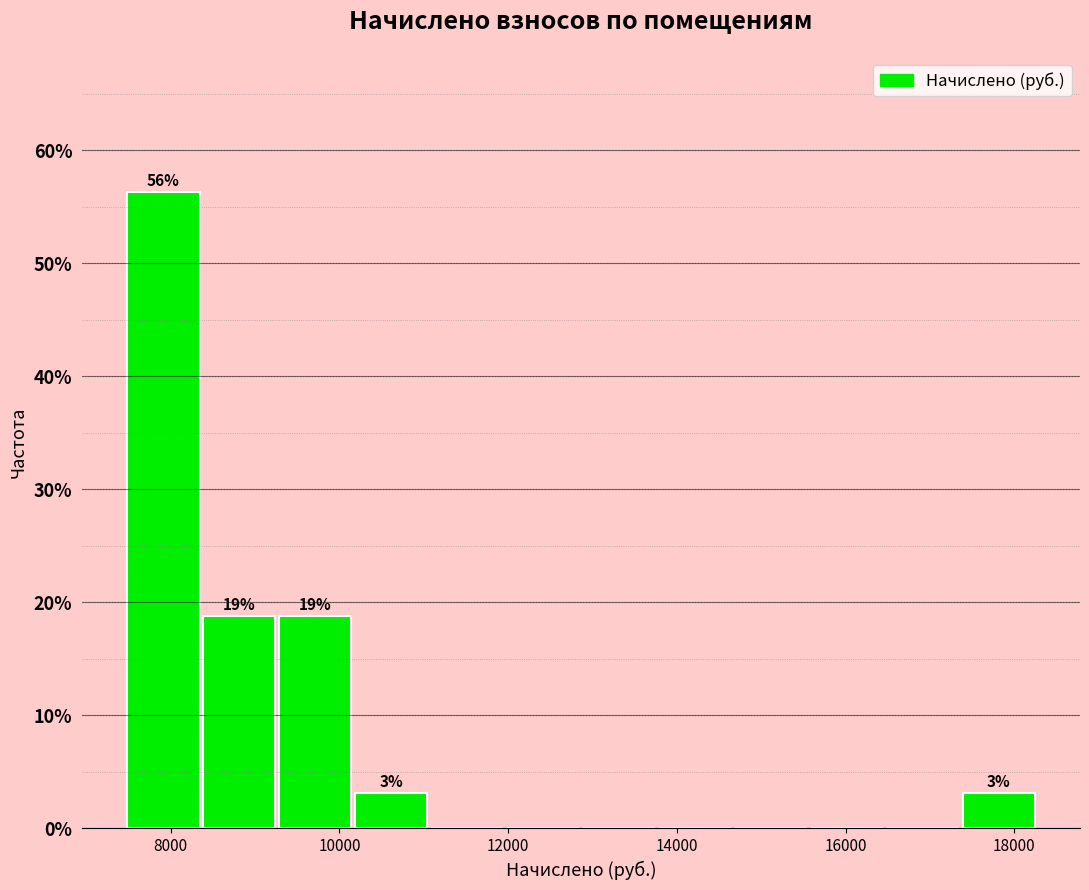

Which range on the x-axis has the tallest bar?

7400 to 8400